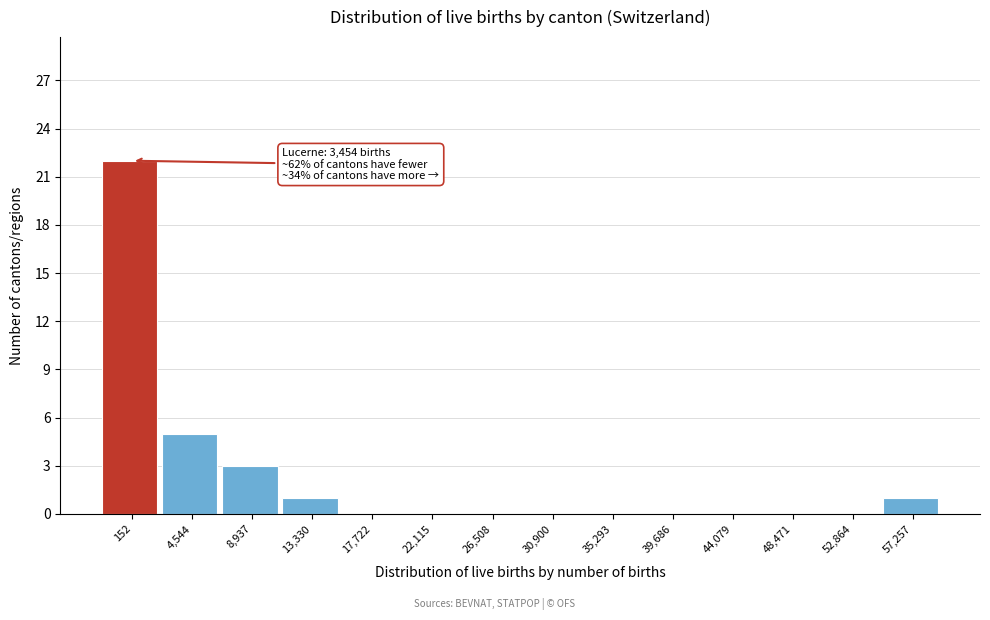

Reading left to right, extract all data points from this chart.

152=22	4,544=5	8,937=3	13,330=1	17,722=0	22,115=0	26,508=0	30,900=0	35,293=0	39,686=0	44,079=0	48,471=0	52,864=0	57,257=1